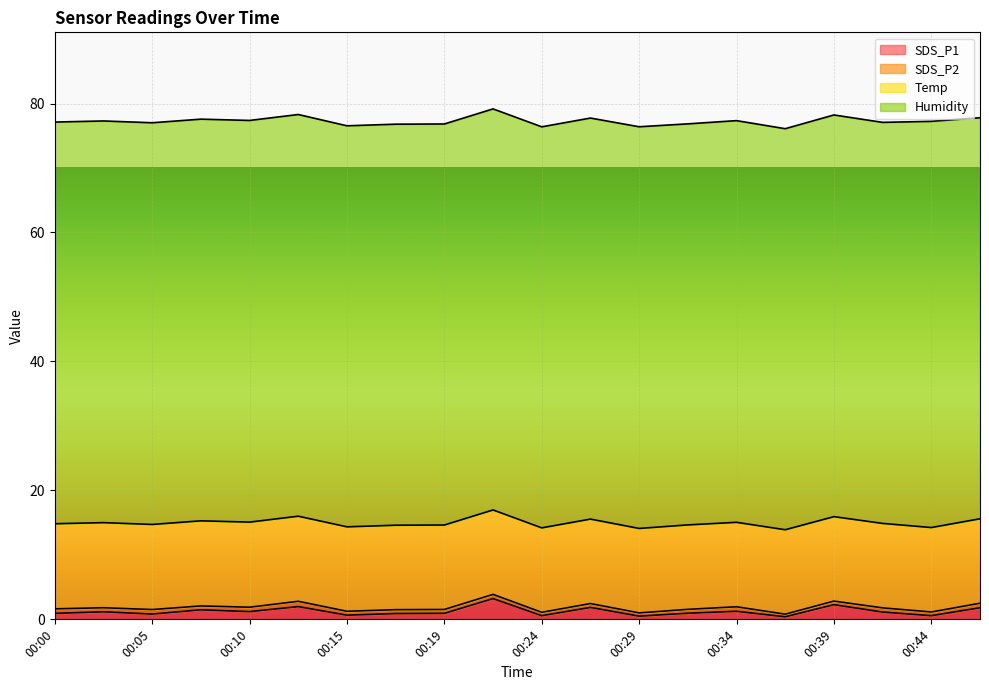

Reading right to left, list all the values displayed in this chart.

SDS_P1: 00:46=1.8	00:44=0.6	00:41=1.1	00:39=2.3	00:37=0.4	00:34=1.2	00:32=0.9	00:29=0.5	00:27=1.9	00:24=0.6	00:22=3.2	00:19=0.9	00:17=0.9	00:15=0.7	00:12=2.0	00:10=1.2	00:07=1.5	00:05=0.8	00:02=1.2	00:00=0.9
SDS_P2: 00:46=0.7	00:44=0.6	00:41=0.7	00:39=0.6	00:37=0.4	00:34=0.7	00:32=0.6	00:29=0.5	00:27=0.6	00:24=0.5	00:22=0.7	00:19=0.6	00:17=0.6	00:15=0.6	00:12=0.8	00:10=0.7	00:07=0.6	00:05=0.7	00:02=0.6	00:00=0.7
Temp: 00:46=13.1	00:44=13.1	00:41=13.1	00:39=13.1	00:37=13.1	00:34=13.1	00:32=13.1	00:29=13.1	00:27=13.1	00:24=13.1	00:22=13.1	00:19=13.1	00:17=13.1	00:15=13.1	00:12=13.2	00:10=13.2	00:07=13.2	00:05=13.2	00:02=13.2	00:00=13.2
Humidity: 00:46=62.2	00:44=63.0	00:41=62.2	00:39=62.3	00:37=62.2	00:34=62.3	00:32=62.2	00:29=62.3	00:27=62.2	00:24=62.2	00:22=62.2	00:19=62.2	00:17=62.2	00:15=62.2	00:12=62.3	00:10=62.3	00:07=62.3	00:05=62.3	00:02=62.3	00:00=62.3